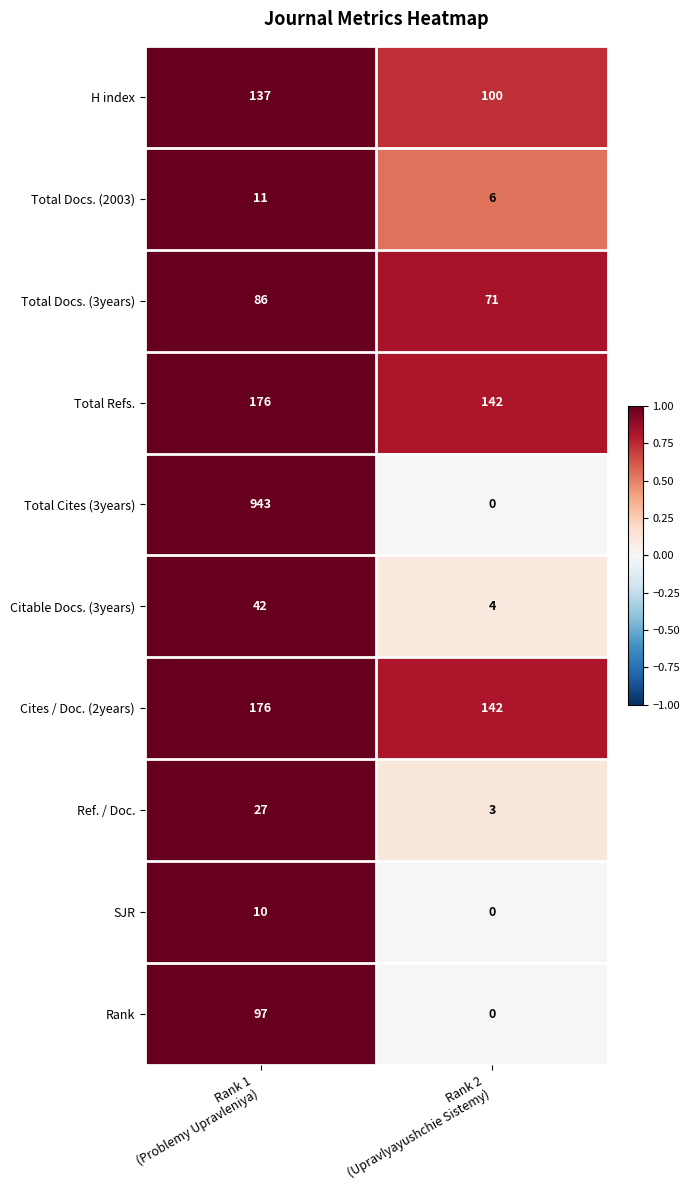

What is the maximum value for Ref. / Doc.?

27